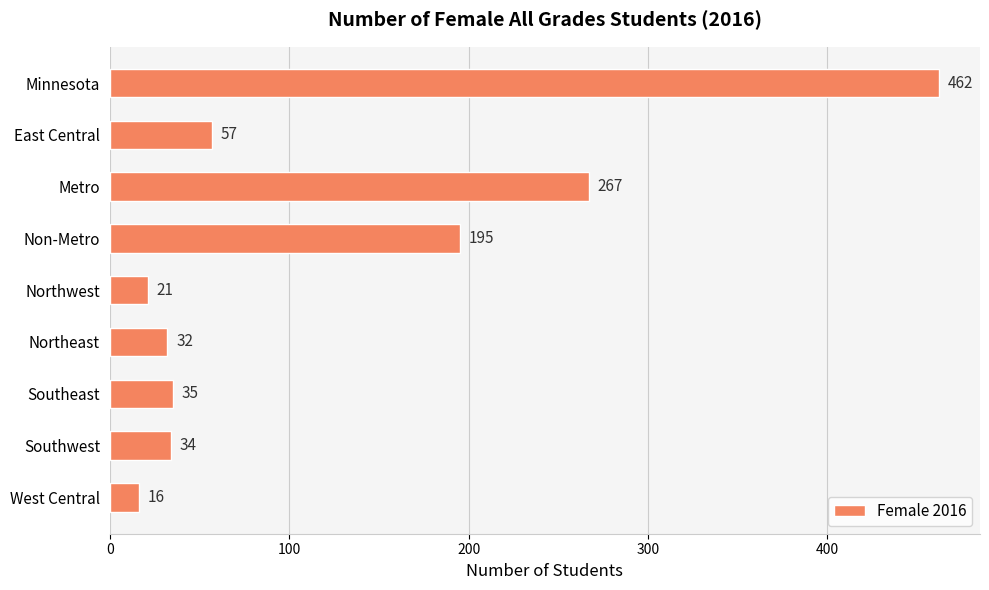

Between West Central and East Central, which is larger?

East Central